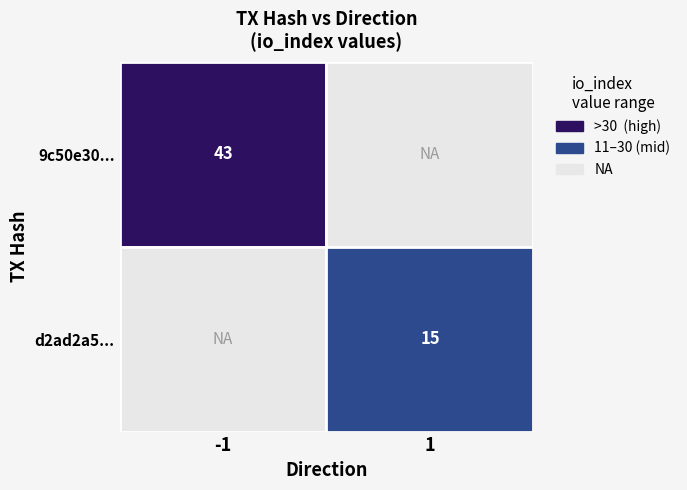

Reading left to right, transcribe all the data shown in this chart.

9c50e3018200fcca73932f0b81782284f0837db: -1	43
d2ad2a599179a0004ee6095ac994fdc9eb48e52: 1	15